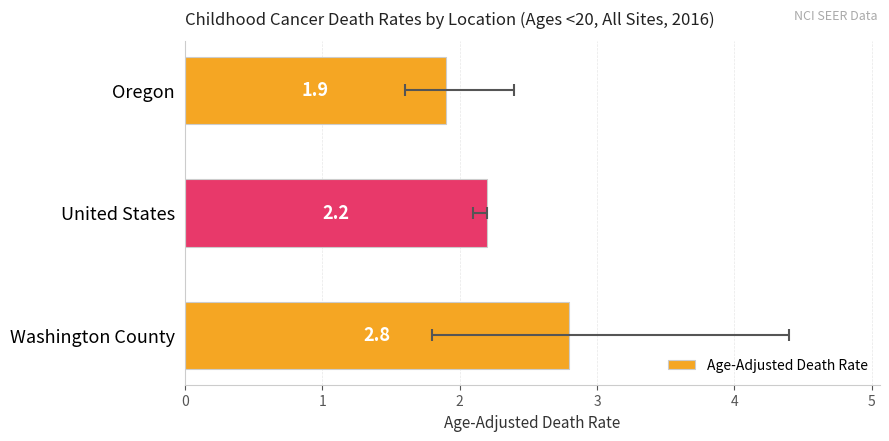

What is the sum of all values?

6.9